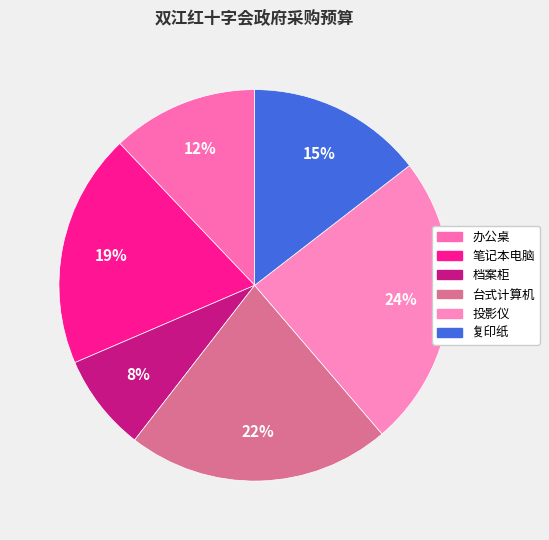

To the nearest percent, what is the combined percentage of 投影仪 and 办公桌?

36%